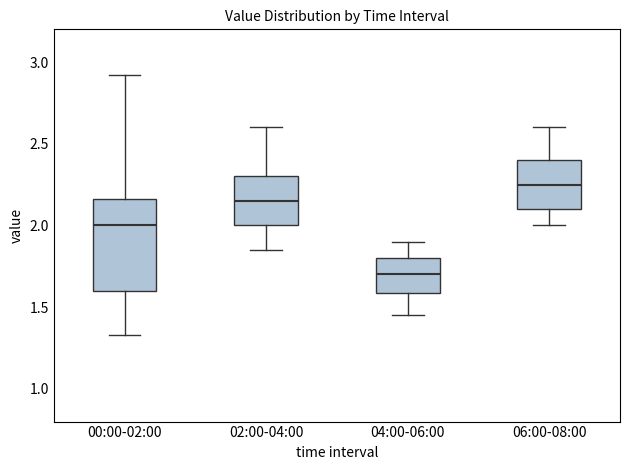

Where does the lower whisker of the box for 04:00-06:00 end on the y-axis? The values are not printed on the chart, so give them approximately, as read against the axis.

1.45